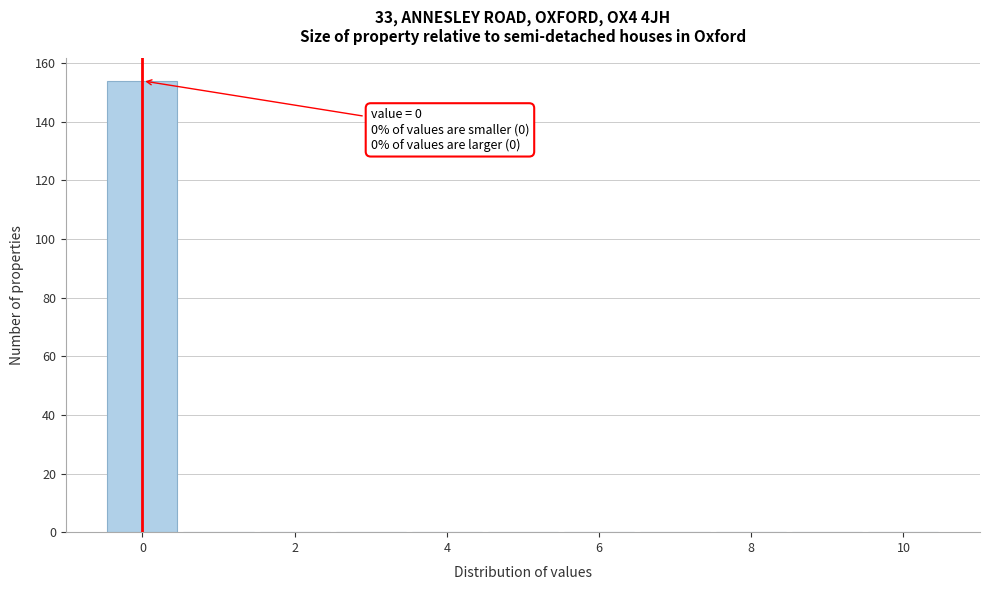

Which range on the x-axis has the tallest bar?

-0.5 to 0.5